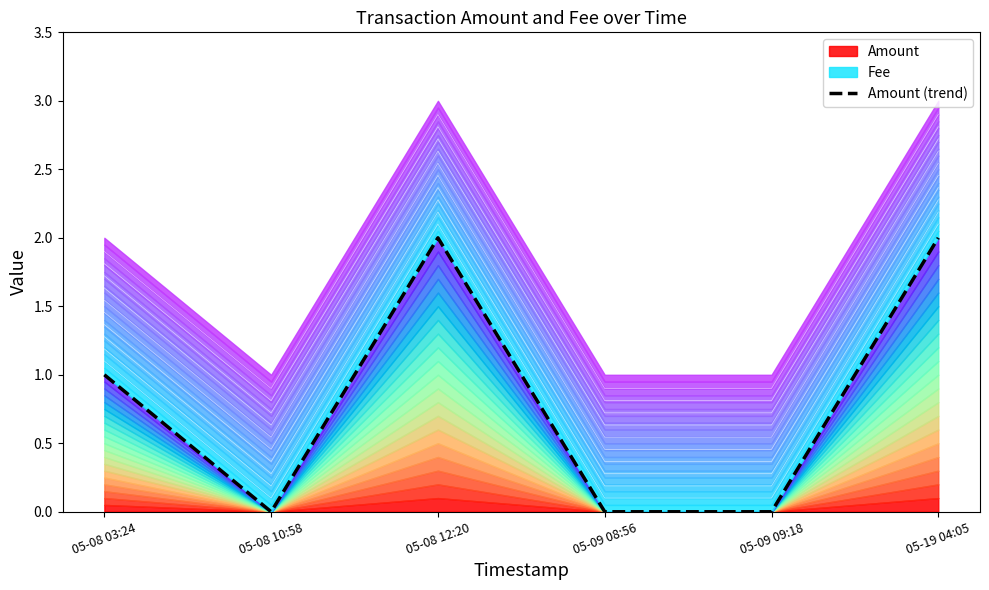

What position from the right is 05-08 12:20?

4